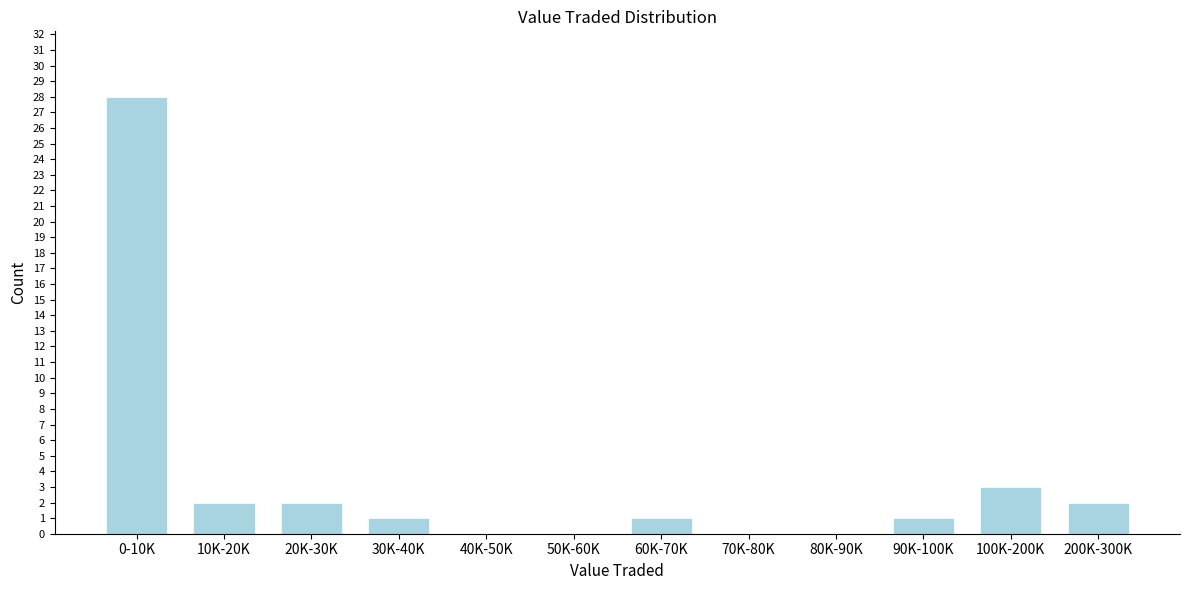

Reading left to right, transcribe all the data shown in this chart.

0-10K=28	10K-20K=2	20K-30K=2	30K-40K=1	40K-50K=0	50K-60K=0	60K-70K=1	70K-80K=0	80K-90K=0	90K-100K=1	100K-200K=3	200K-300K=2